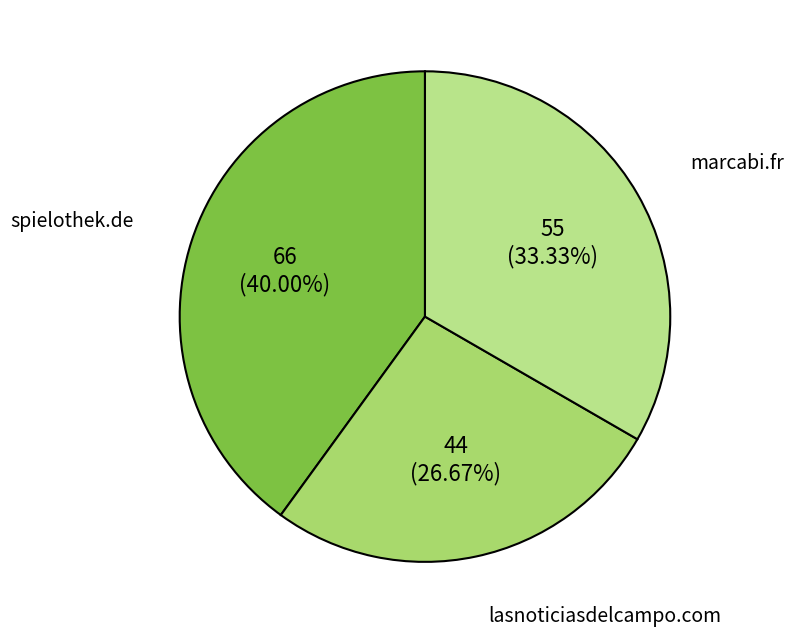

What is the smallest slice in the pie chart?

lasnoticiasdelcampo.com